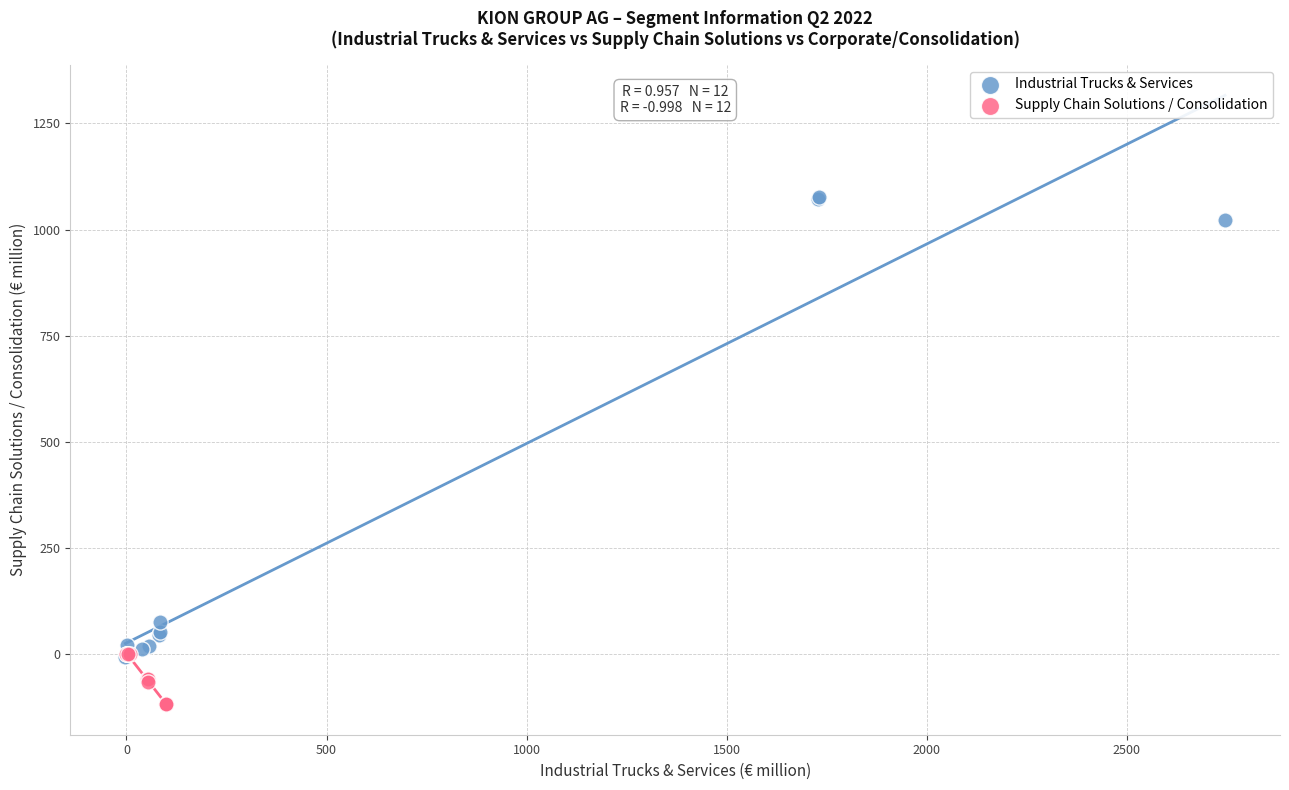

Which series has the largest Y range (max minus min)?

Industrial Trucks & Services